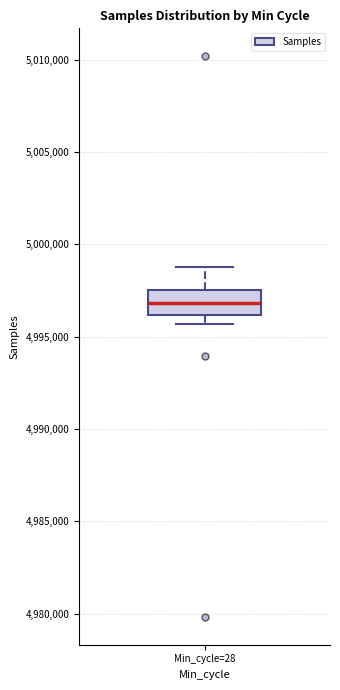

Where does the median line of the box for Min_cycle=28 sit on the y-axis? The values are not printed on the chart, so give them approximately, as read against the axis.

4997000